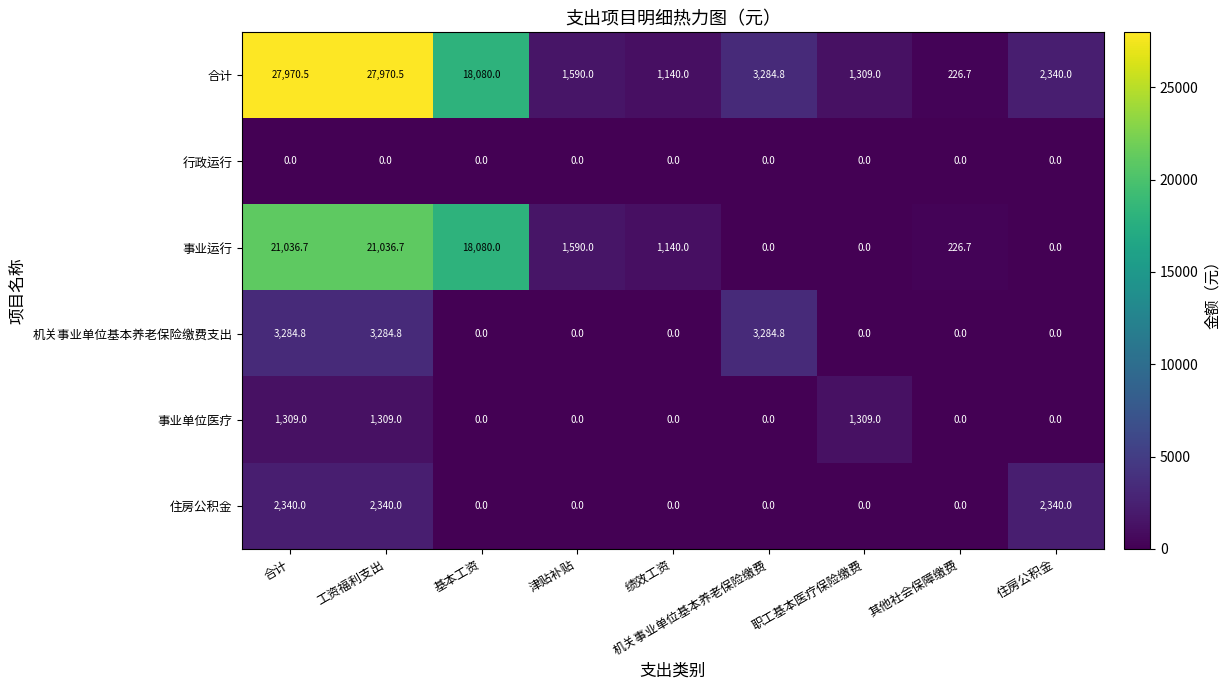

What is the difference between the 机关事业单位基本养老保险缴费支出 values at 机关事业单位基本养老保险缴费 and 津贴补贴?

3284.8